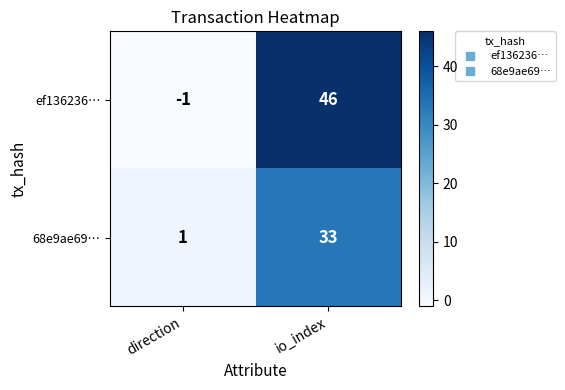

The ef136236… series shows 46 at io_index. True or false?

True